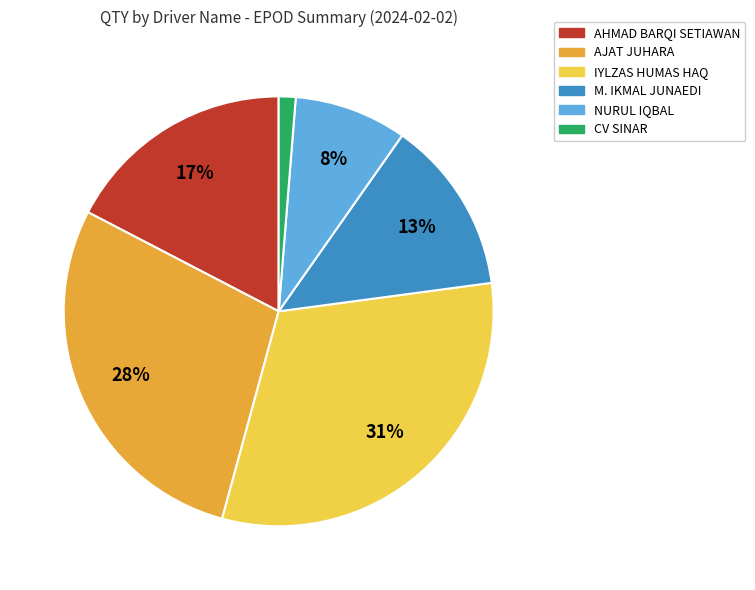

To the nearest percent, what portion does M. IKMAL JUNAEDI represent?

13%